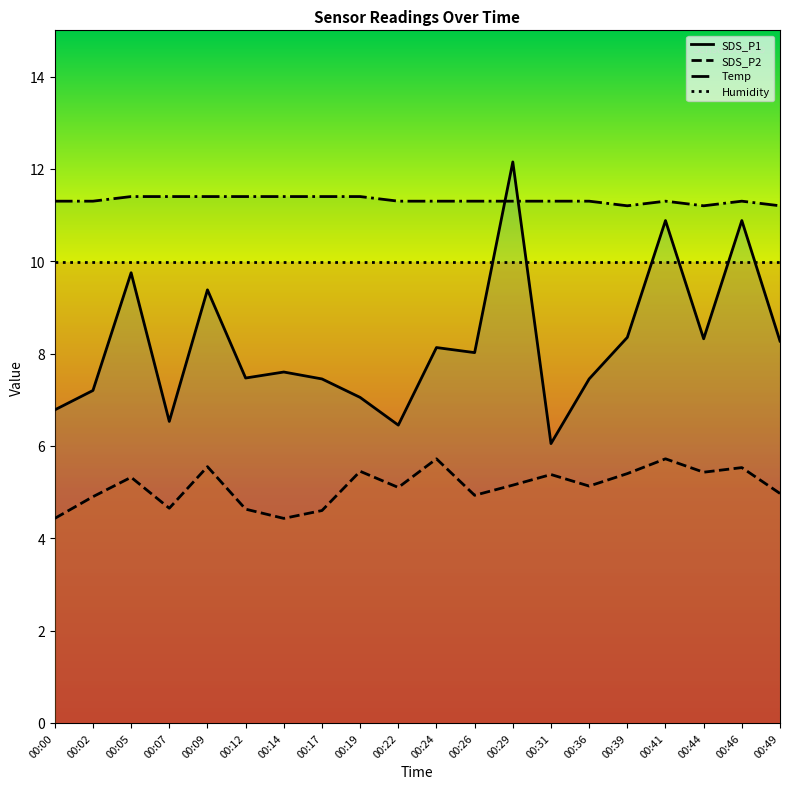

How many data points in SDS_P1 are above 8?

10